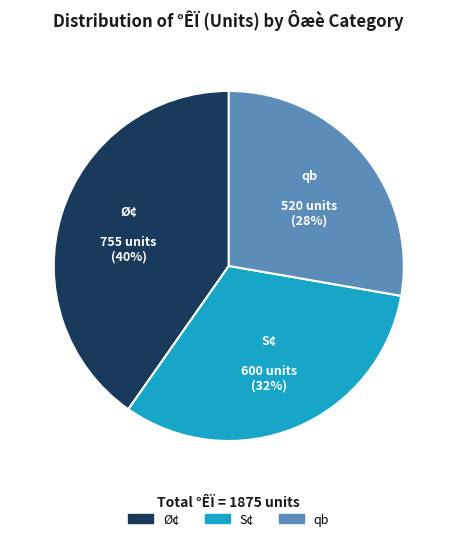

Is there a majority slice in this chart?

No